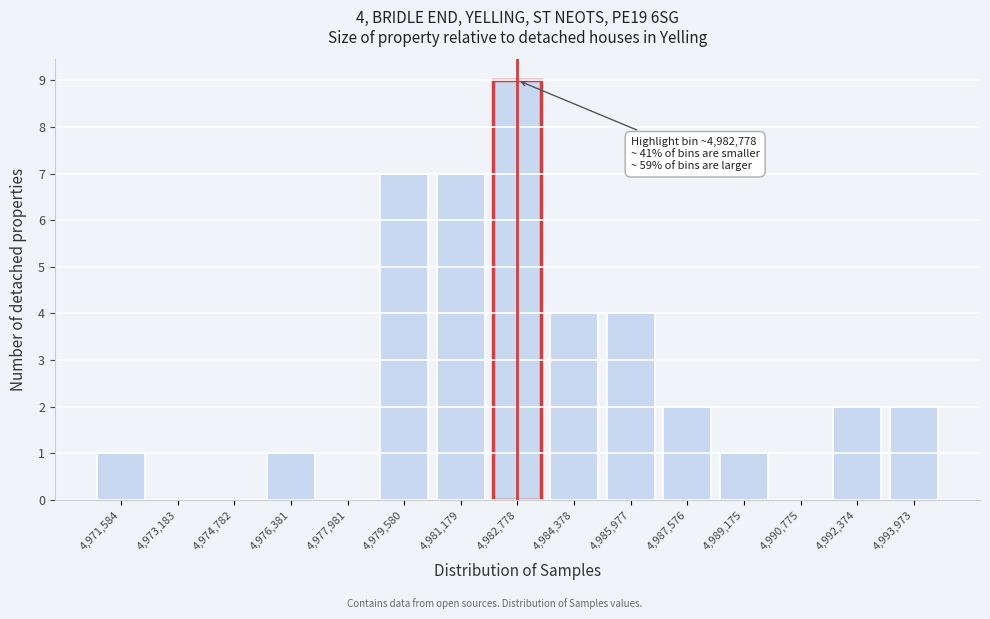

Reading left to right, what are all the values shown in this chart?

4,971,584=1	4,973,183=0	4,974,782=0	4,976,381=1	4,977,981=0	4,979,580=7	4,981,179=7	4,982,778=9	4,984,378=4	4,985,977=4	4,987,576=2	4,989,175=1	4,990,775=0	4,992,374=2	4,993,973=2